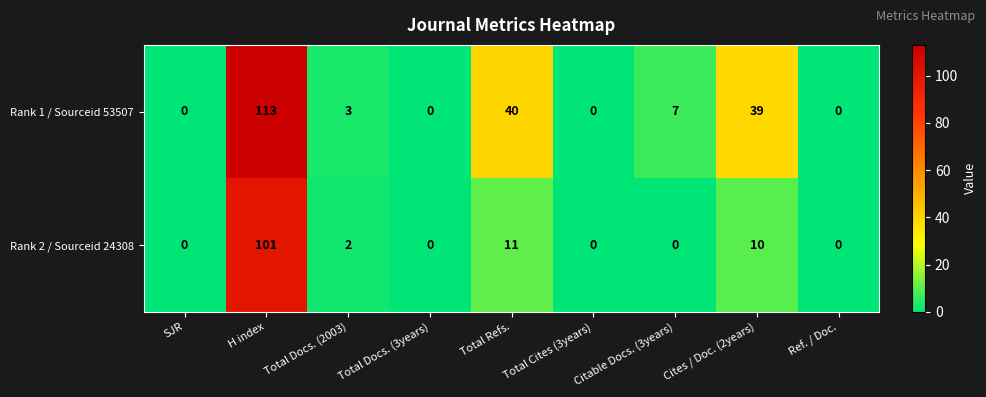

What is the difference between the highest and lowest values at Total Refs.?

29